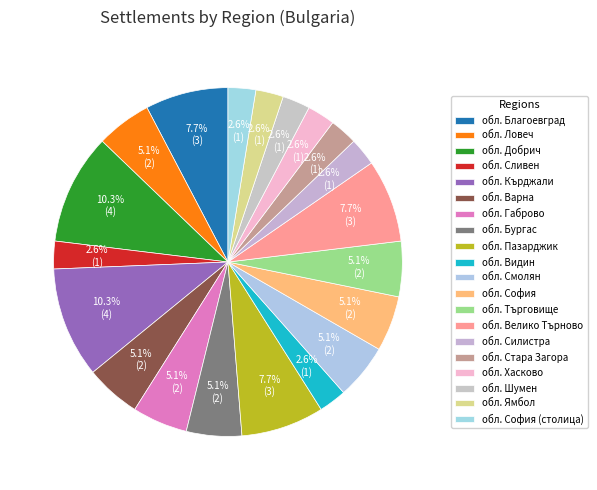

How many segments does this pie chart have?

20